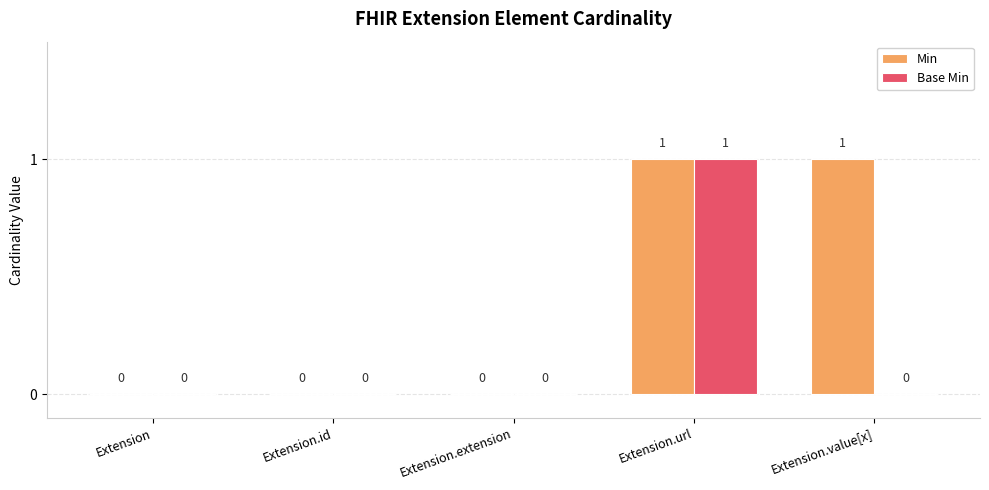

At which category is the sum across all series the highest?

Extension.url